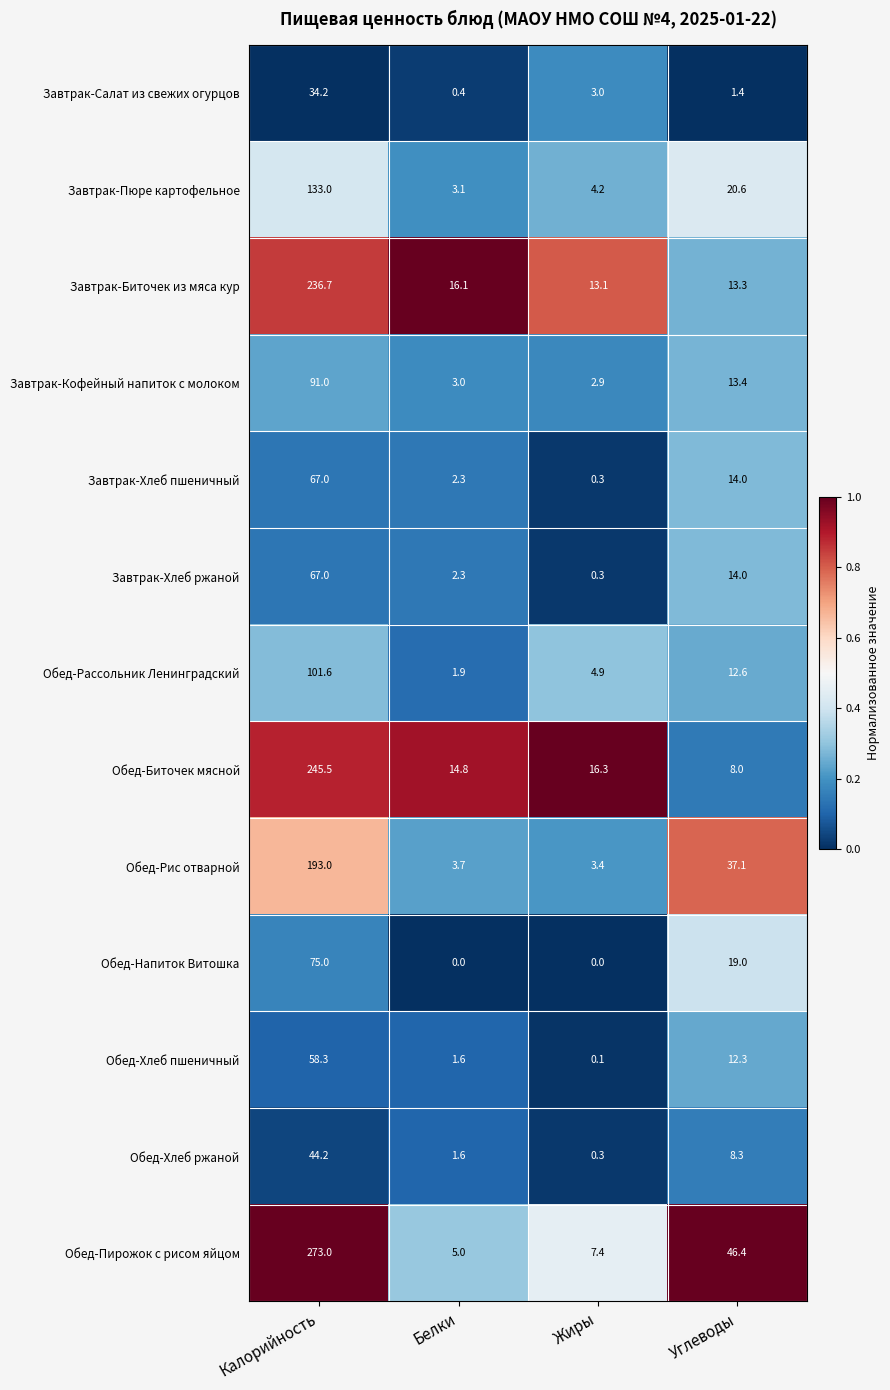

The value of Обед-Хлеб ржаной at Углеводы is 12.8. True or false?

False